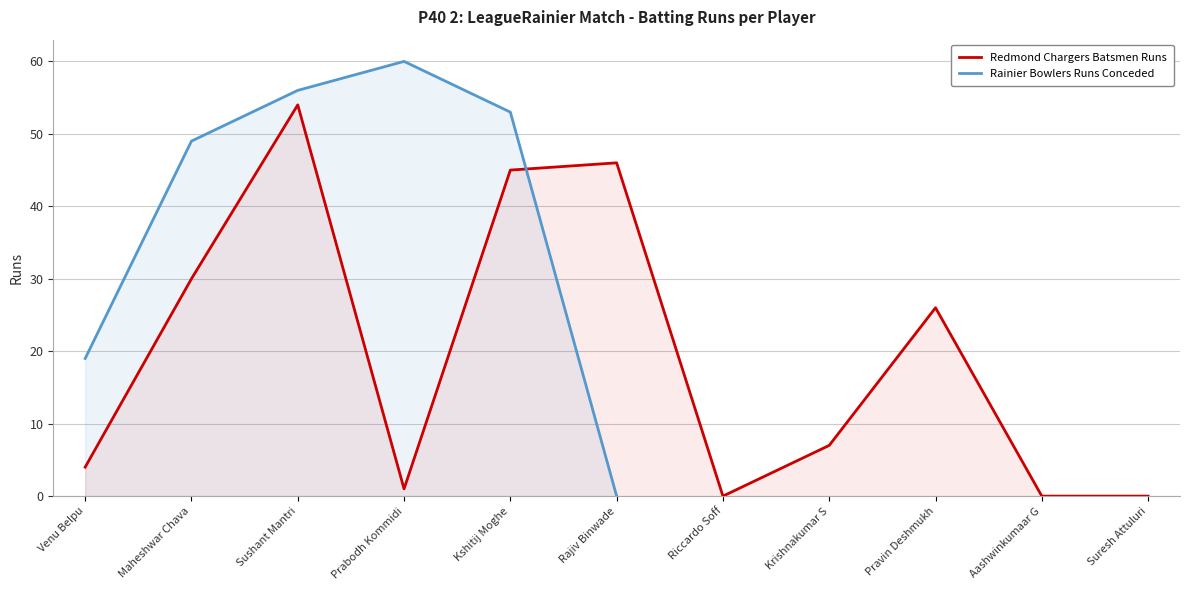

True or false: the data shows 30 at Maheshwar Chava.

True